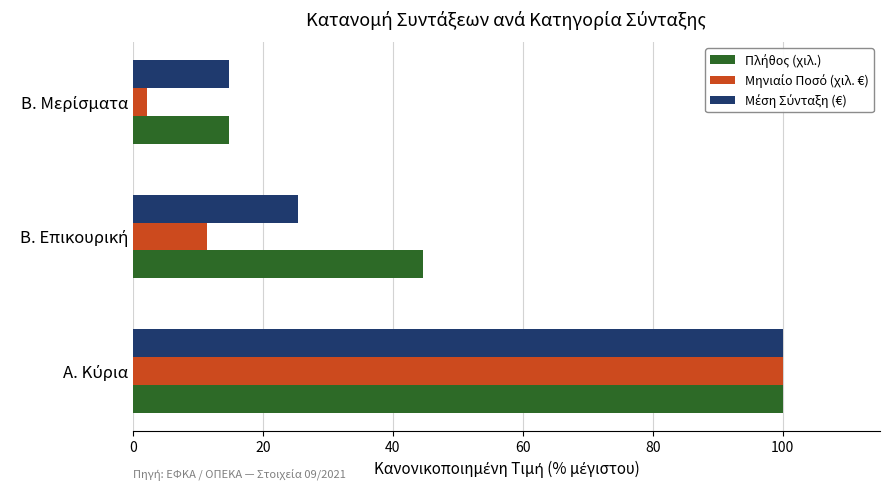

At how many categories does at least one series exceed 4?

3